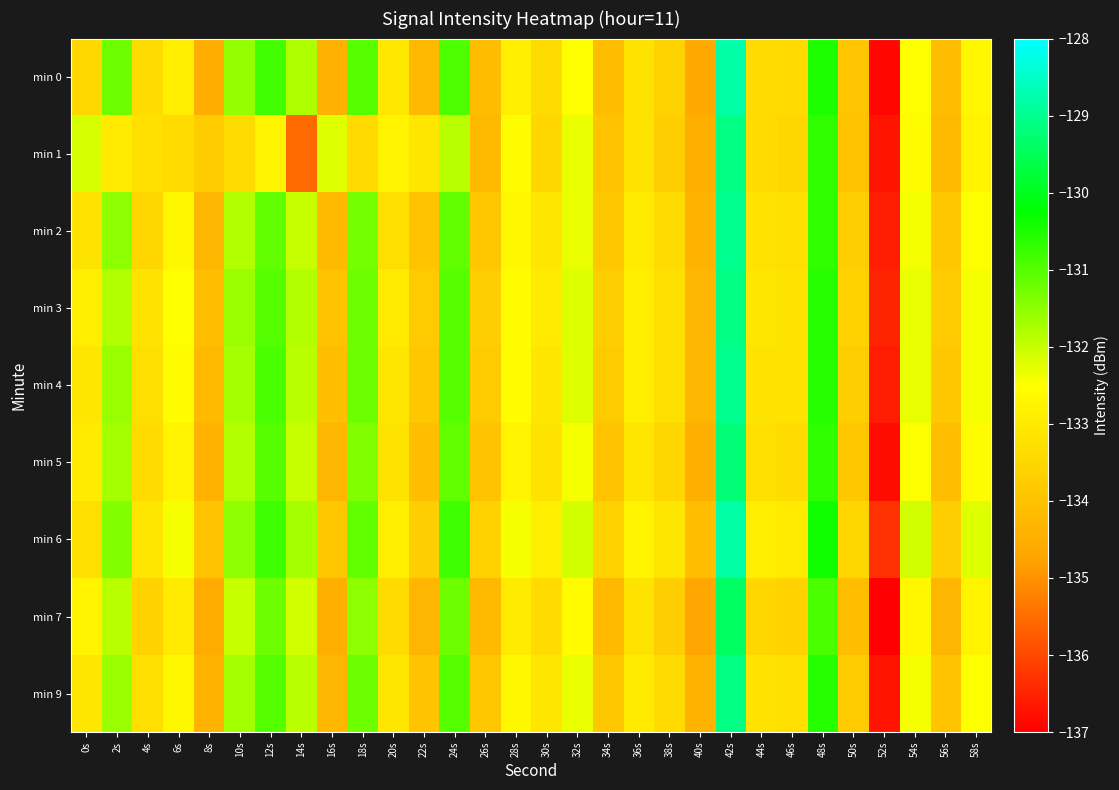

At how many categories does at least one series exceed -133?

19